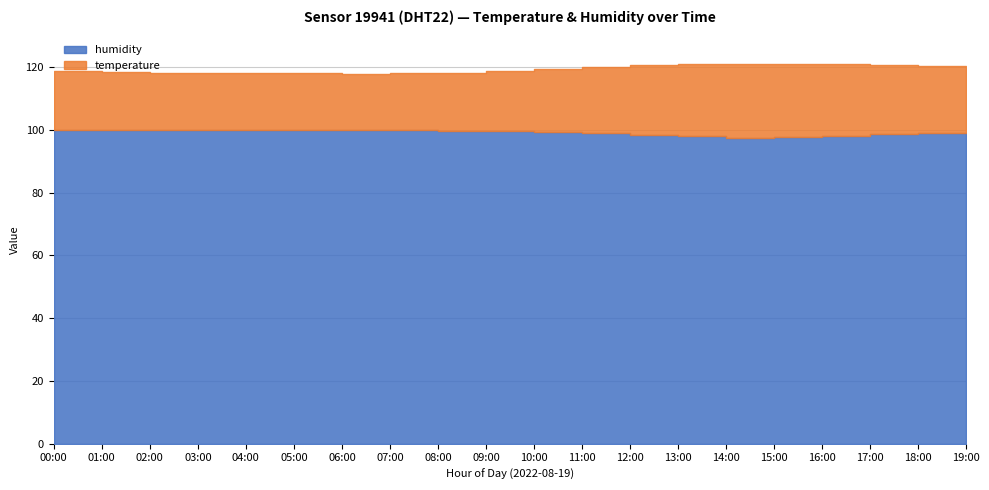

Reading left to right, transcribe all the data shown in this chart.

temperature: 00:00=18.7	01:00=18.4	02:00=18.3	03:00=18.2	04:00=18.1	05:00=18.0	06:00=17.9	07:00=18.1	08:00=18.5	09:00=19.2	10:00=20.1	11:00=21.3	12:00=22.4	13:00=23.1	14:00=23.5	15:00=23.2	16:00=22.8	17:00=22.1	18:00=21.4	19:00=20.6
humidity: 00:00=99.9	01:00=99.9	02:00=99.9	03:00=99.9	04:00=99.9	05:00=99.9	06:00=99.9	07:00=99.8	08:00=99.7	09:00=99.5	10:00=99.2	11:00=98.8	12:00=98.3	13:00=97.9	14:00=97.5	15:00=97.8	16:00=98.1	17:00=98.5	18:00=98.8	19:00=99.1